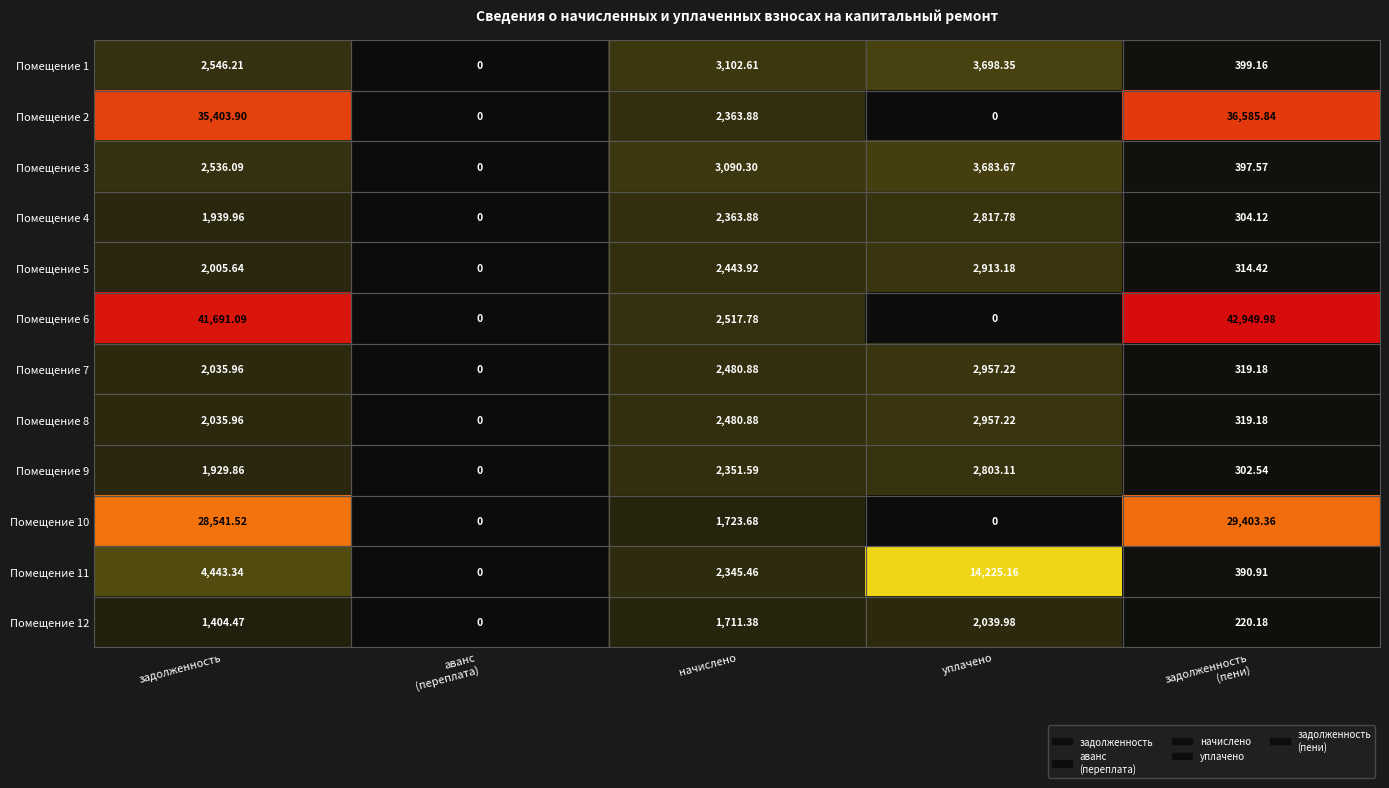

How many values in the Помещение 6 series exceed 2517?

3